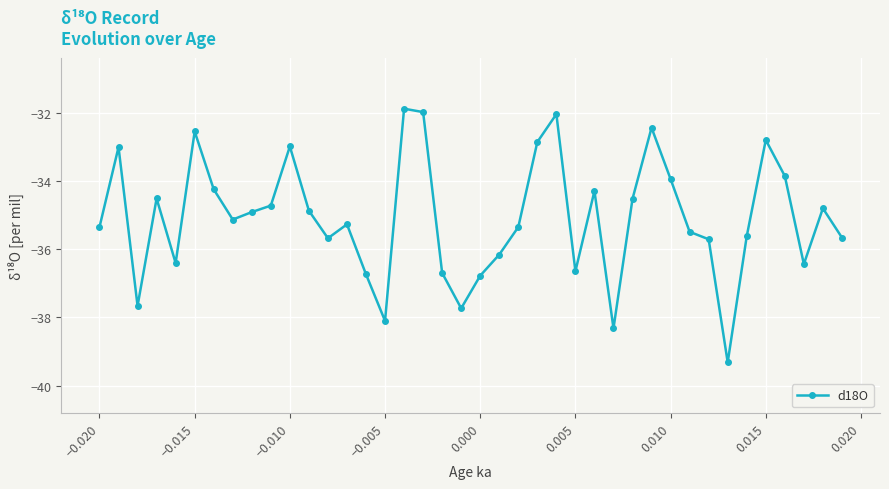

What is the minimum value shown in the chart?

-39.3